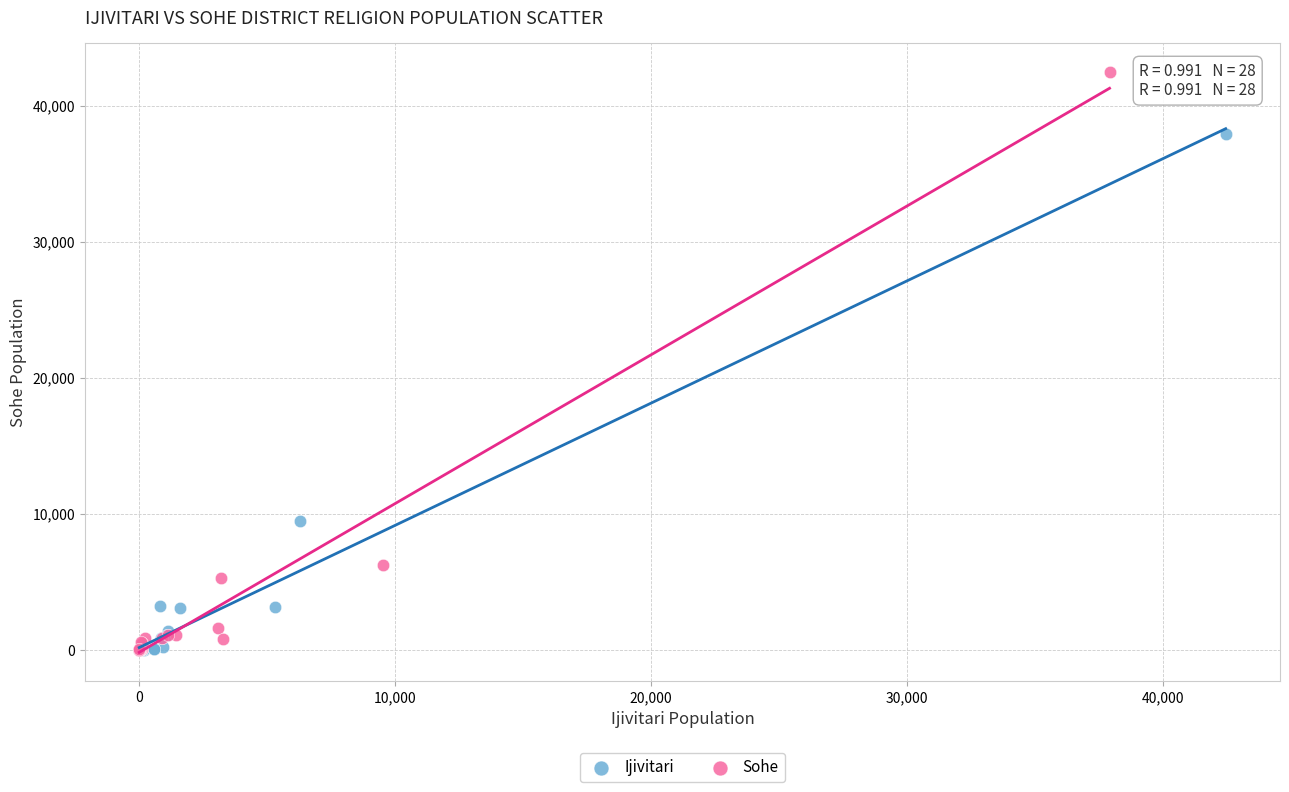

Which series contains the highest Y value?

Sohe